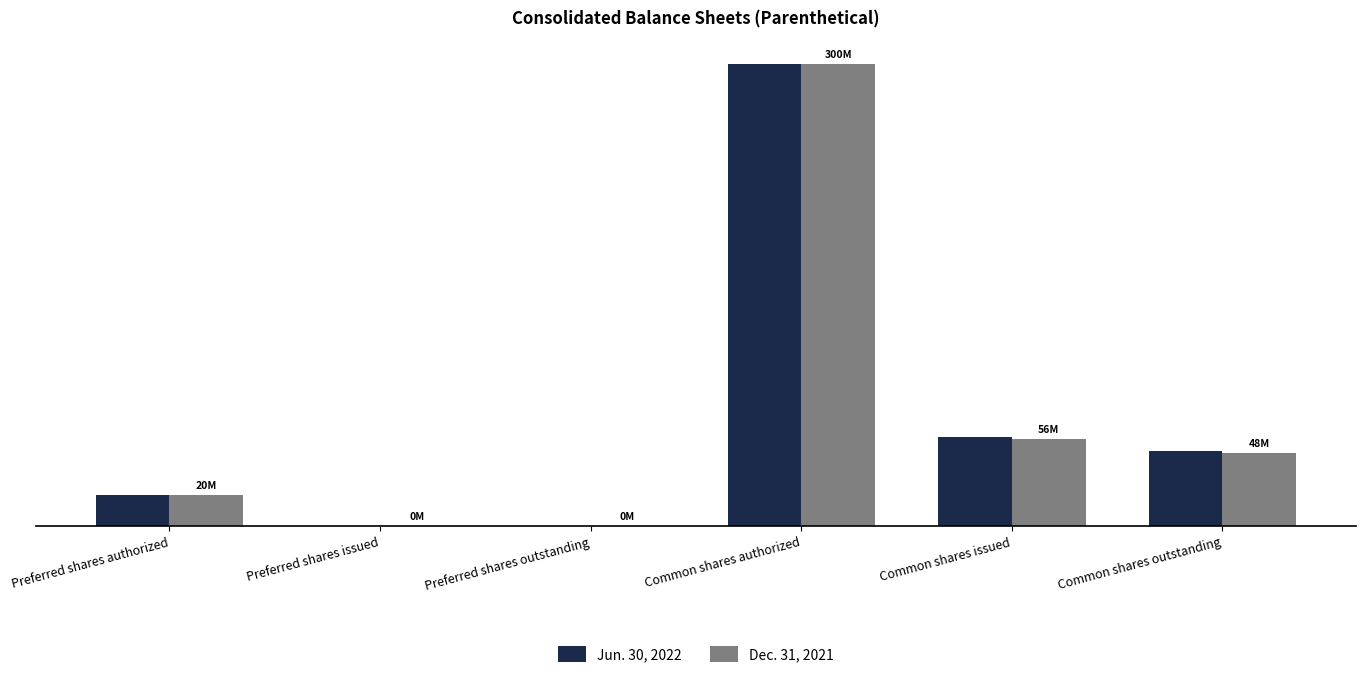

What are all the series names shown in the legend?

Jun. 30, 2022, Dec. 31, 2021